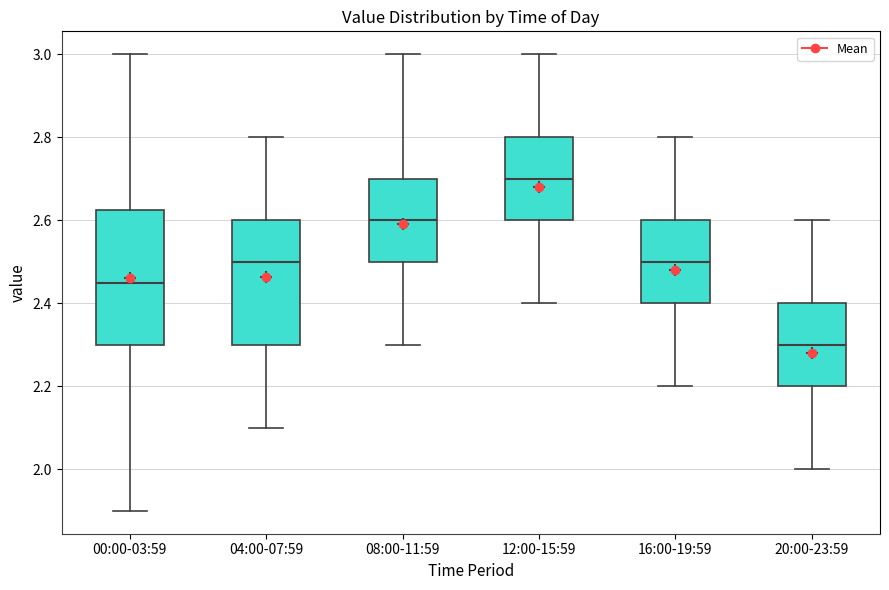

Reading left to right, read every box against the y-axis: the position of its median line, the range the box covers, and the ends of its whiskers. The values are not printed on the chart, so give them approximately, as read against the axis.

00:00-03:59: median 2.46, box 2.30 to 2.62, whiskers 1.90 to 3.00
04:00-07:59: median 2.50, box 2.30 to 2.60, whiskers 2.10 to 2.80
08:00-11:59: median 2.60, box 2.50 to 2.70, whiskers 2.30 to 3.00
12:00-15:59: median 2.70, box 2.60 to 2.80, whiskers 2.40 to 3.00
16:00-19:59: median 2.50, box 2.40 to 2.60, whiskers 2.20 to 2.80
20:00-23:59: median 2.30, box 2.20 to 2.40, whiskers 2.00 to 2.60